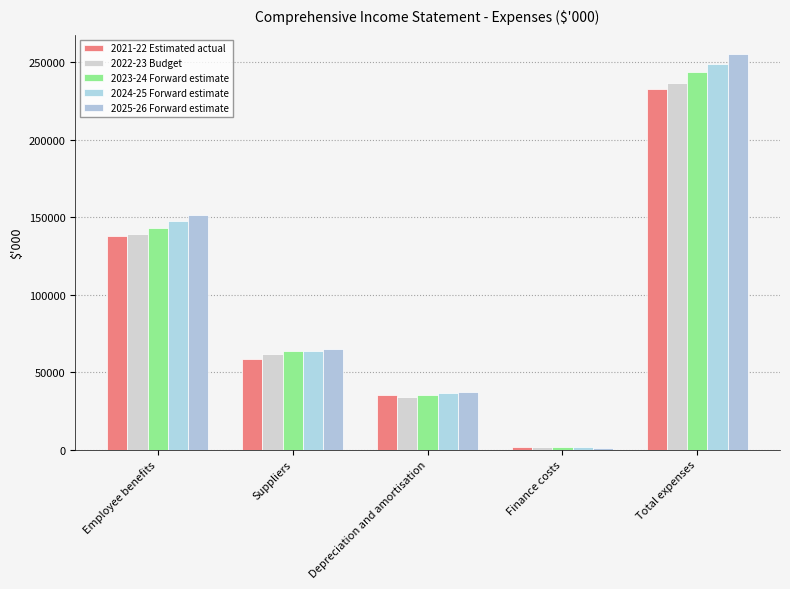

Is it true that 2023-24 Forward estimate equals 1470 at Finance costs?

True